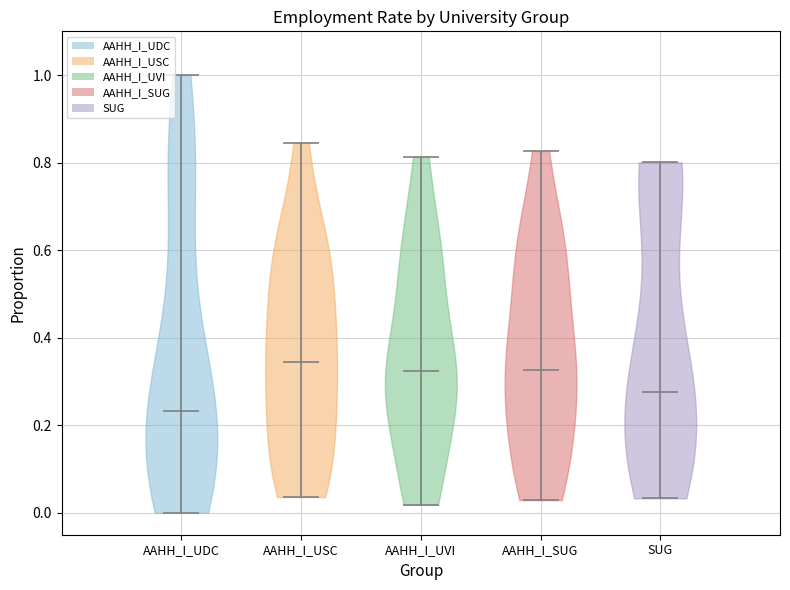

Reading left to right, read every violin against the y-axis: where its median line is, and the lowest and highest points it reaches. The values are not printed on the chart, so give them approximately, as read against the axis.

AAHH_I_UDC: median line 0.24, lowest point 0.00, highest point 1.00
AAHH_I_USC: median line 0.34, lowest point 0.04, highest point 0.84
AAHH_I_UVI: median line 0.32, lowest point 0.02, highest point 0.82
AAHH_I_SUG: median line 0.32, lowest point 0.02, highest point 0.82
SUG: median line 0.28, lowest point 0.04, highest point 0.80